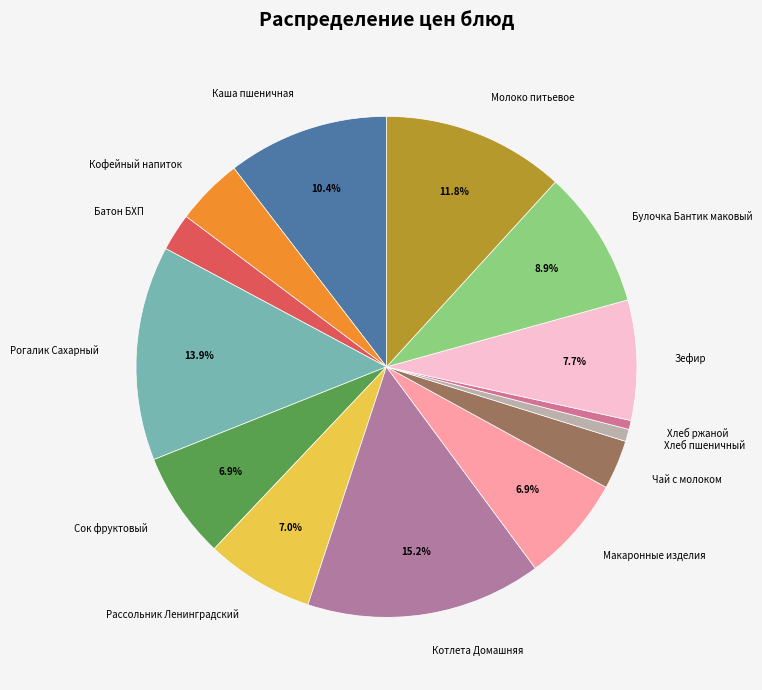

To the nearest percent, what percentage of the pie is Булочка Бантик маковый?

9%